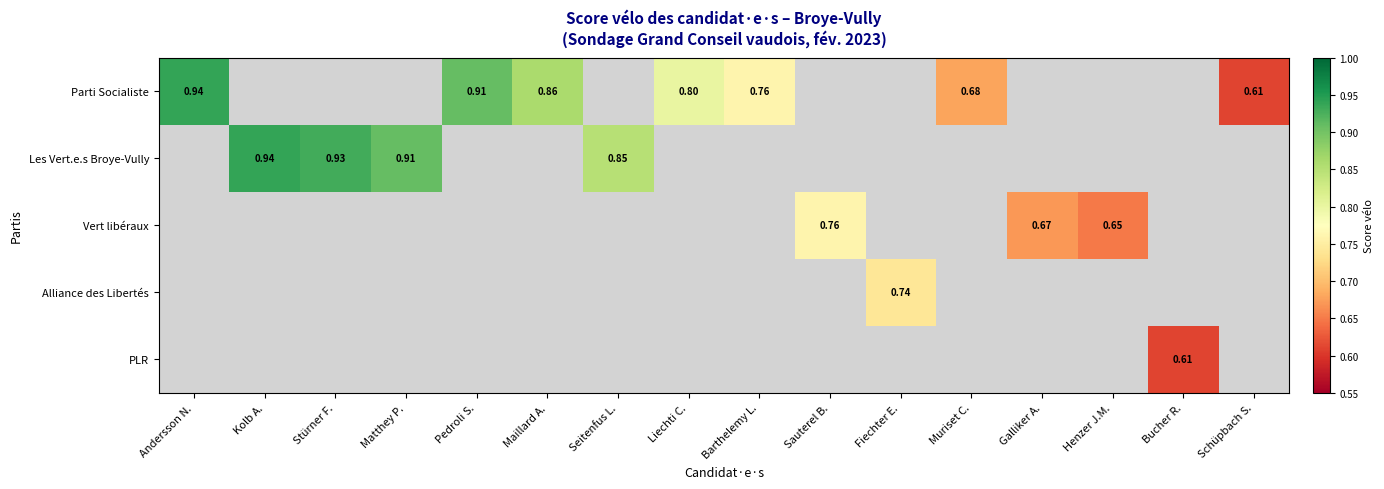

How many data points does each series have?

16